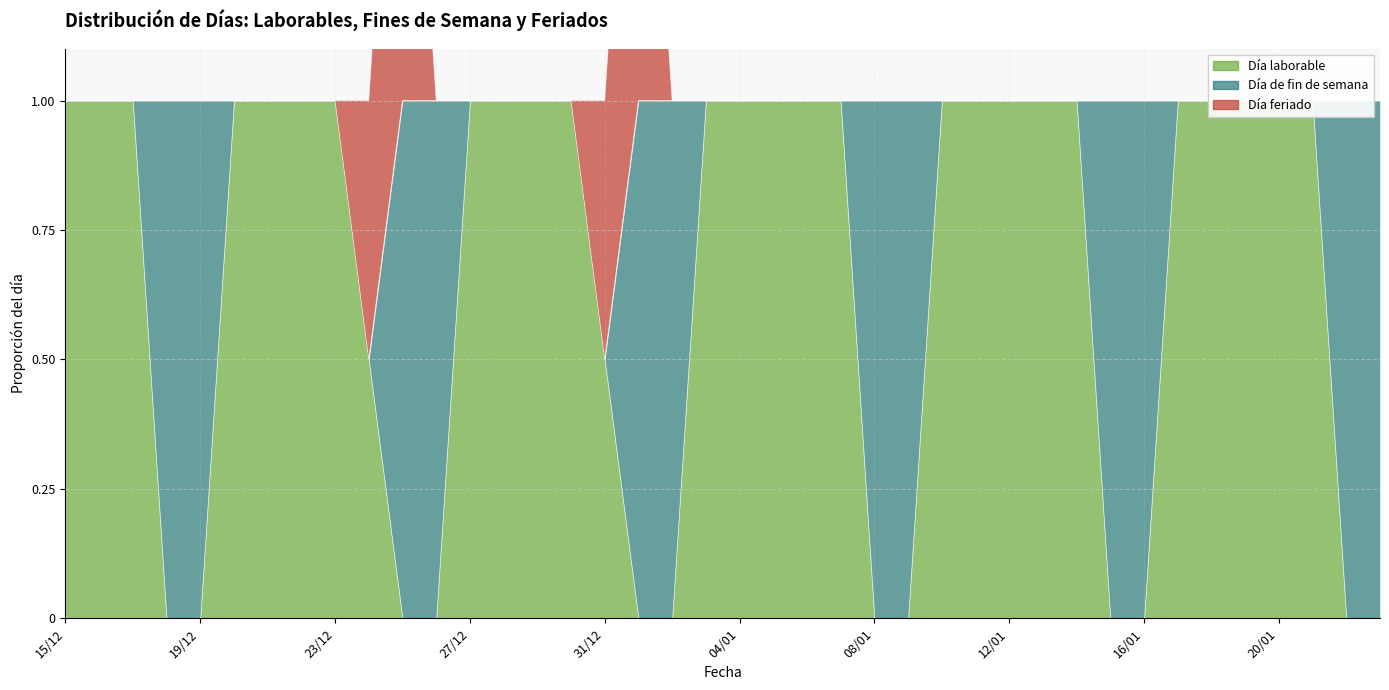

Which has a higher value, 23/12 or 09/01?

23/12